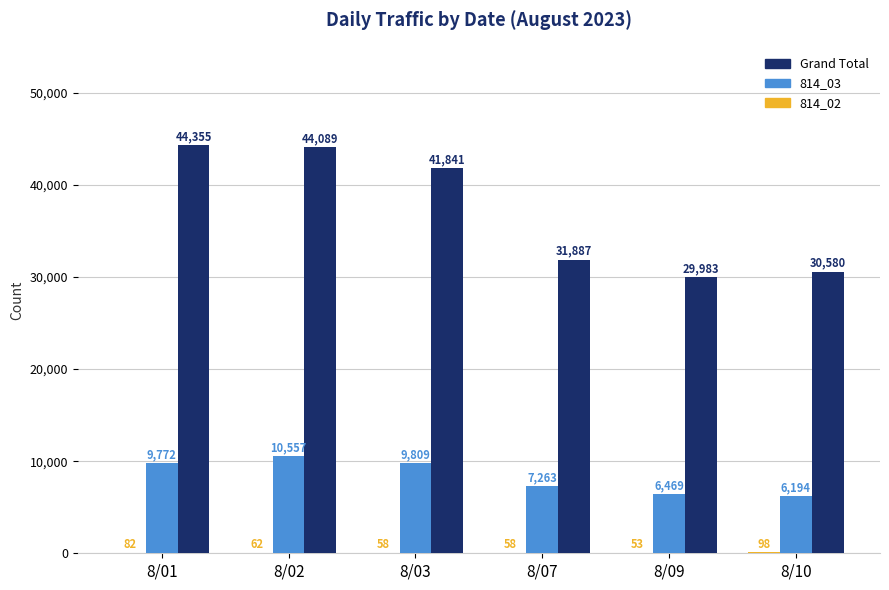

What is the greatest value displayed?

44355